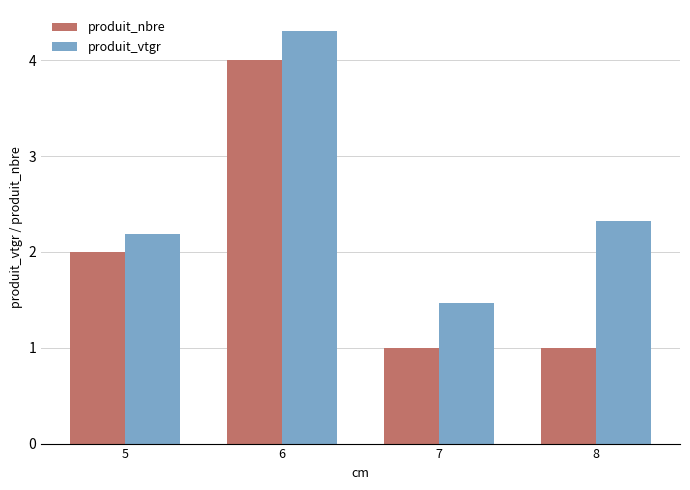

Are the bars grouped side by side (vs. stacked)?

Yes